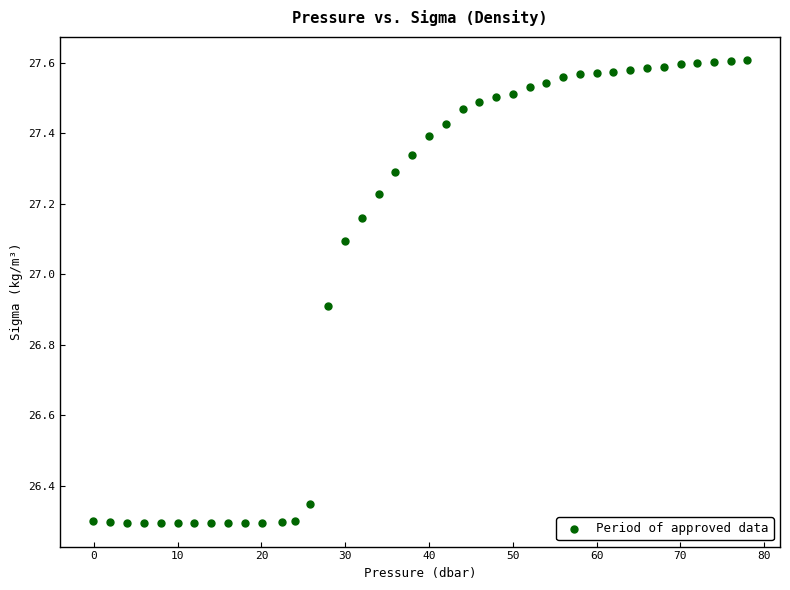

What is the range of Y values (max minus min)?

1.3